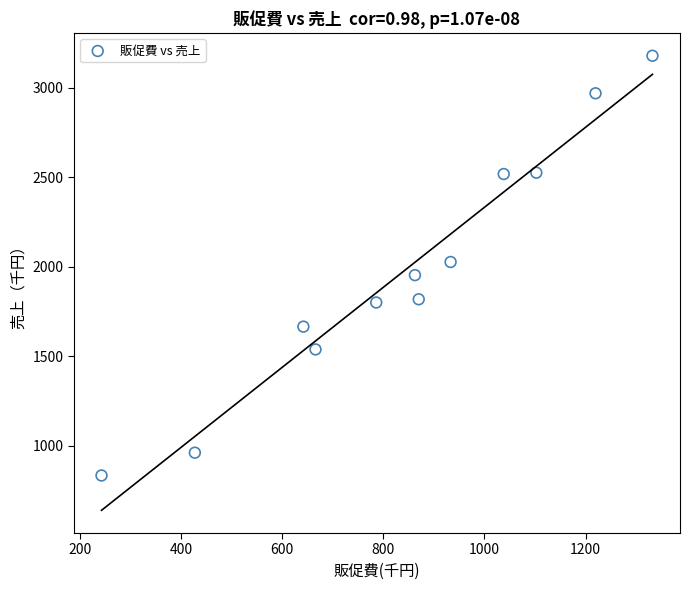

What is the average X value?

843.5